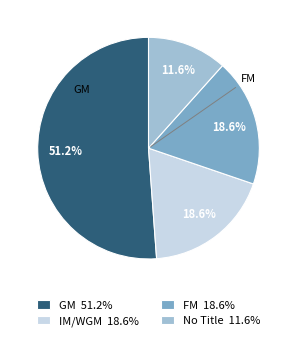

Count the number of slices in the pie.

4